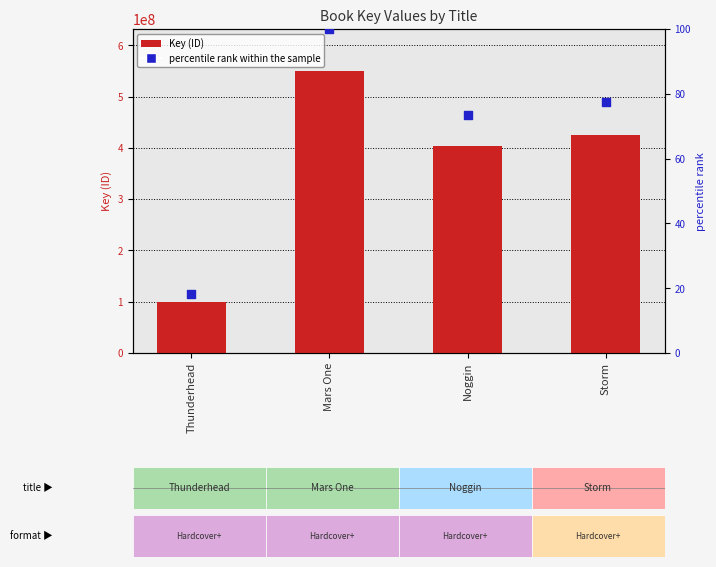

Which series reaches the maximum Y coordinate?

Key